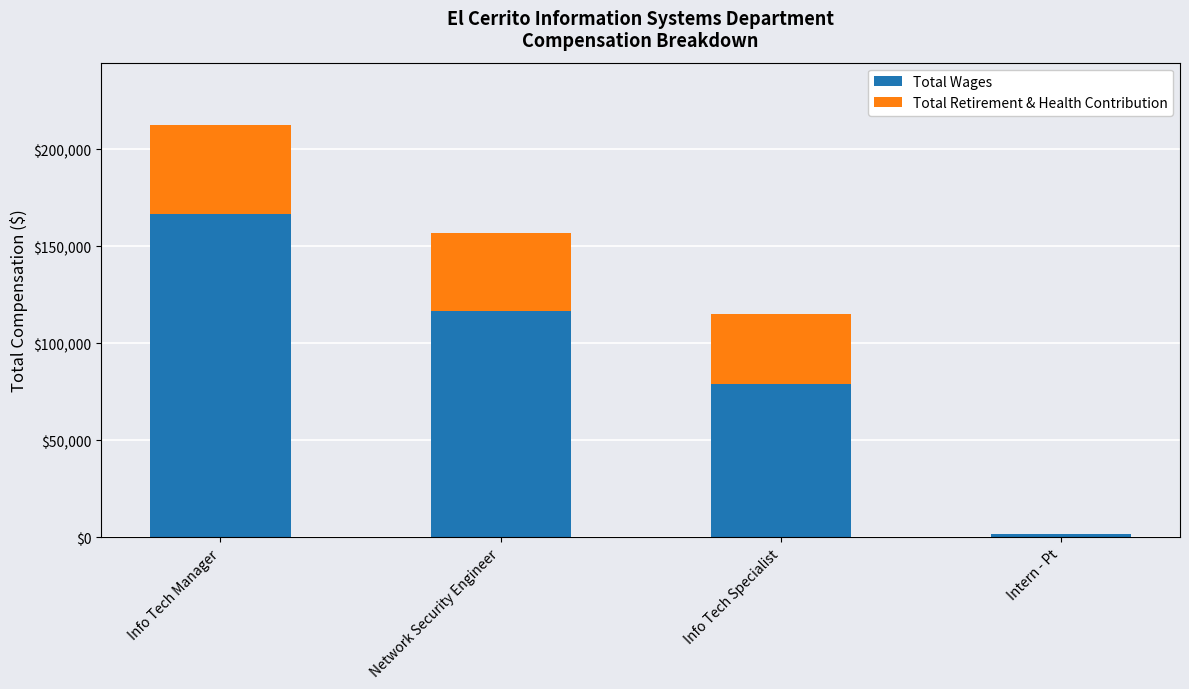

The Total Wages series shows 116741 at Network Security Engineer. True or false?

True